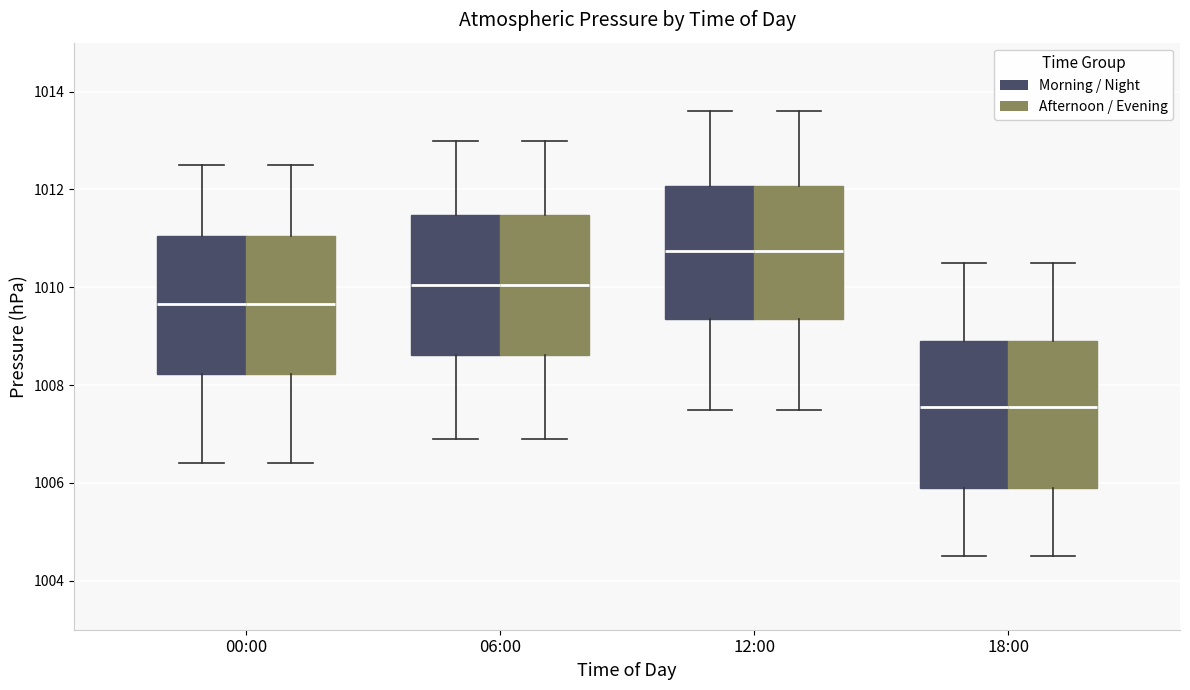

Reading left to right, transcribe this box plot: for each box, give where its median line is, the range the box spans, and where its two whiskers end, as read against the y-axis. The values are not printed on the chart, so give them approximately, as read against the axis.

00:00 (Morning / Night): median 1009.6, box 1008.2 to 1011.0, whiskers 1006.4 to 1012.6
00:00 (Afternoon / Evening): median 1009.6, box 1008.2 to 1011.0, whiskers 1006.4 to 1012.6
06:00 (Morning / Night): median 1010.0, box 1008.6 to 1011.4, whiskers 1007.0 to 1013.0
06:00 (Afternoon / Evening): median 1010.0, box 1008.6 to 1011.4, whiskers 1007.0 to 1013.0
12:00 (Morning / Night): median 1010.8, box 1009.4 to 1012.0, whiskers 1007.6 to 1013.6
12:00 (Afternoon / Evening): median 1010.8, box 1009.4 to 1012.0, whiskers 1007.6 to 1013.6
18:00 (Morning / Night): median 1007.6, box 1006.0 to 1009.0, whiskers 1004.6 to 1010.6
18:00 (Afternoon / Evening): median 1007.6, box 1006.0 to 1009.0, whiskers 1004.6 to 1010.6